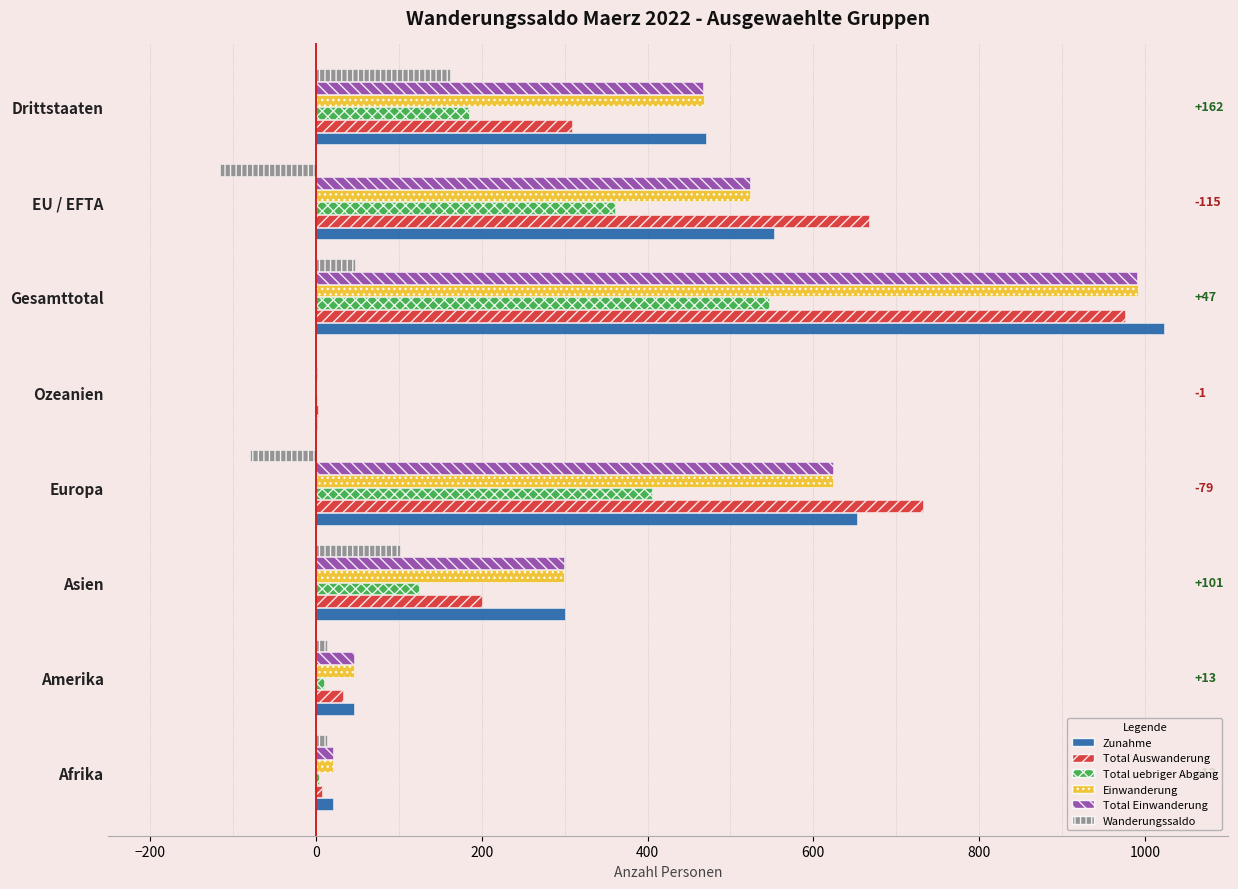

What is the sum of all Wanderungssaldo values?

141